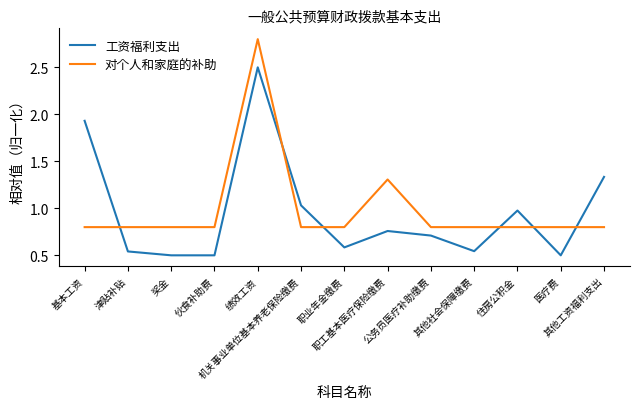

Rank the series by their maximum value, from highest to lowest.

对个人和家庭的补助, 工资福利支出